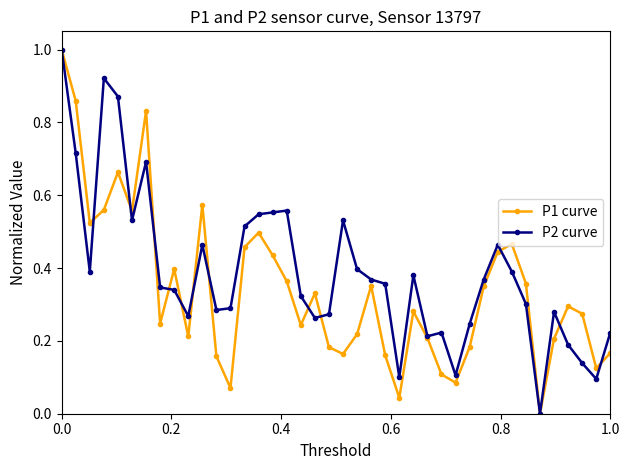

Which series has the largest total across all categories?

P2 curve